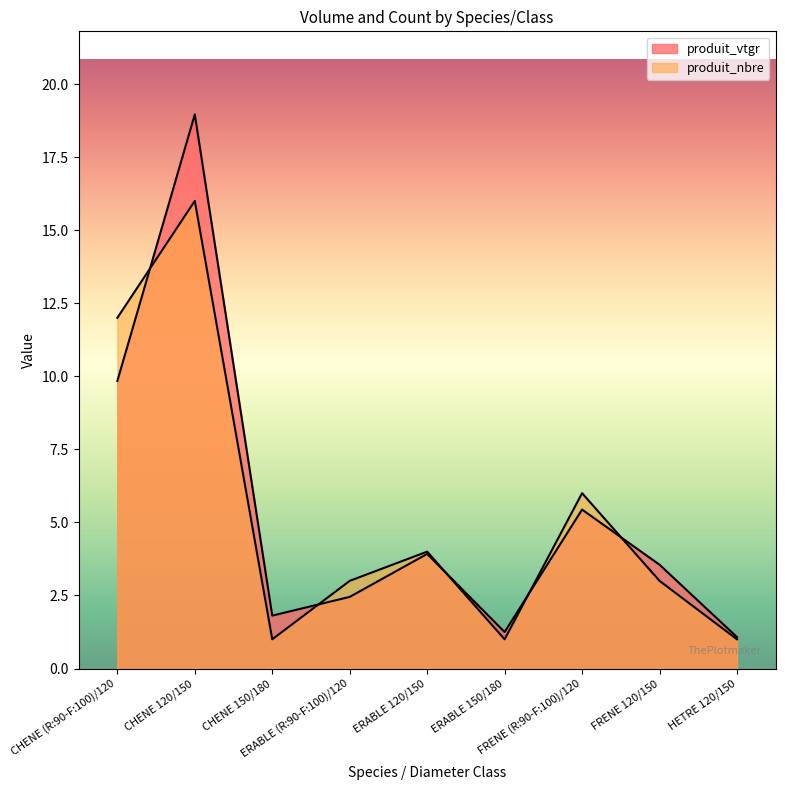

What is the label of the 8th point from the left?

FRENE 120/150